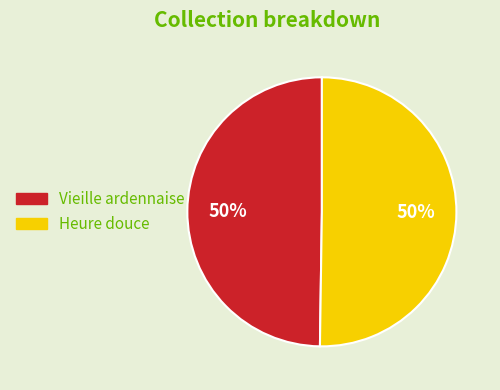

Approximately how many times larger is the value at Vieille ardennaise compared to Heure douce?

1.0